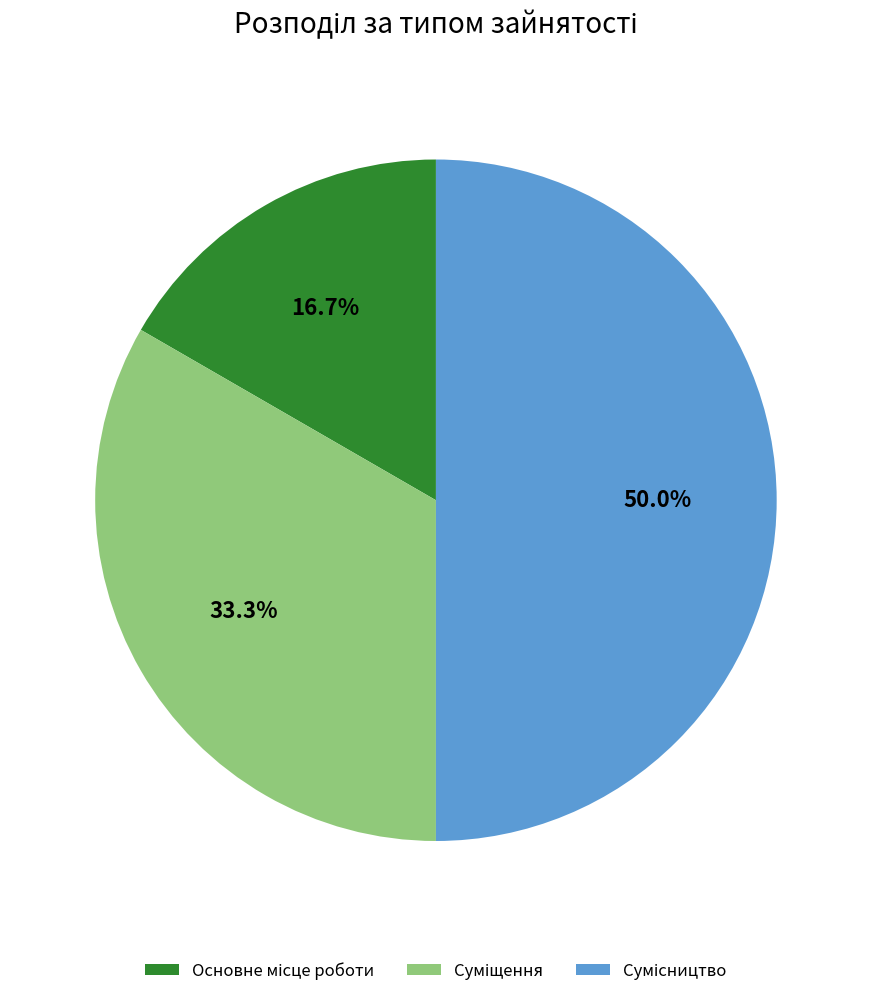

Is it true that Основне місце роботи is 17% of the pie?

True